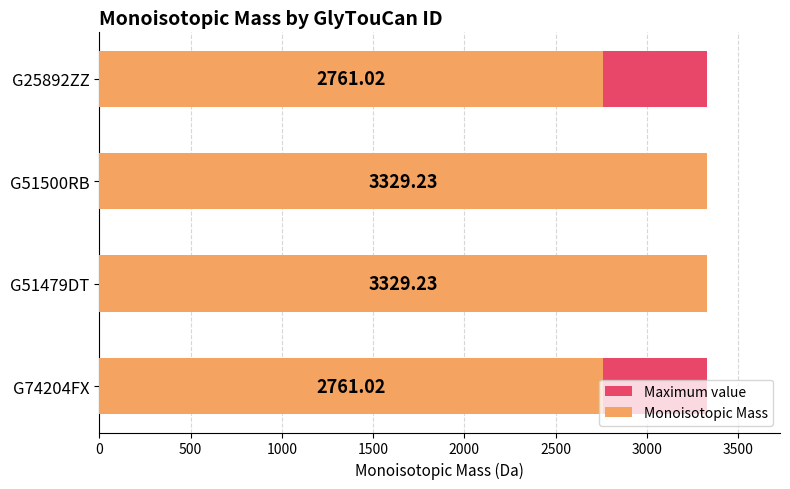

Which series has the widest spread of values?

Monoisotopic Mass